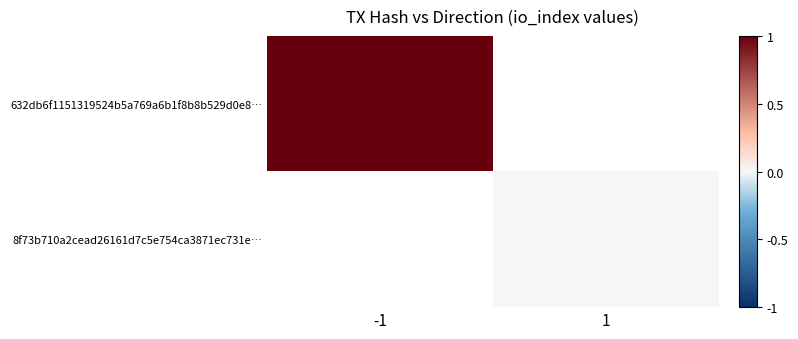

Is it true that 632db6f1151319524b5a769a6b1f8b8b529d0e8… equals 1.4 at -1?

False